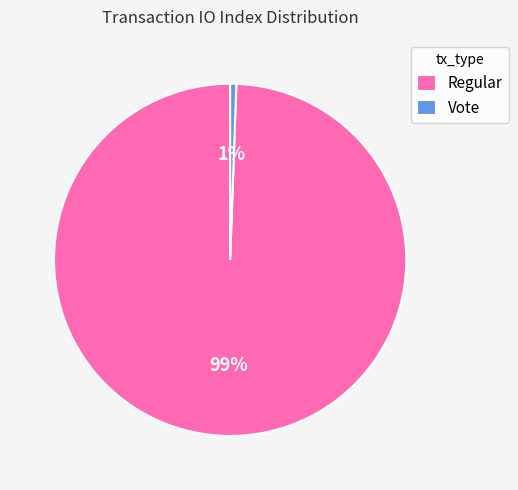

The Regular slice represents 89% of the pie. True or false?

False